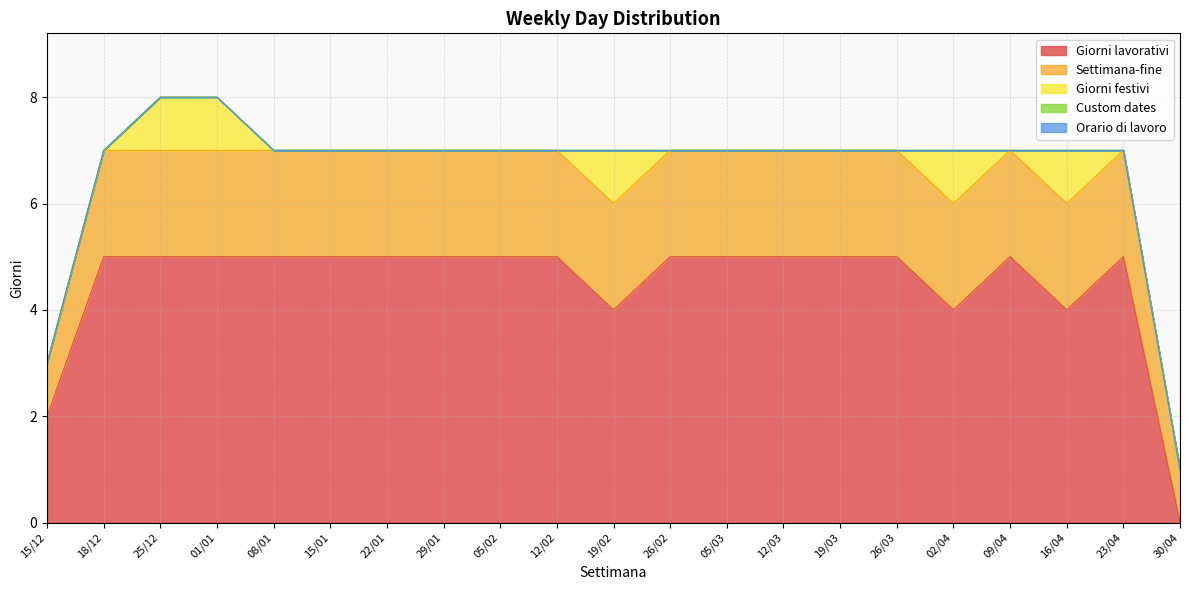

What is the spread (max minus min) of values at 16/04?

4